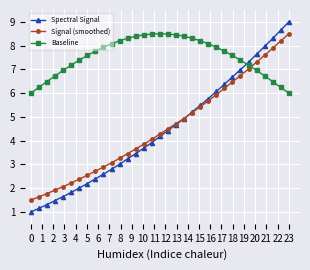

What is the greatest value displayed?

9.0